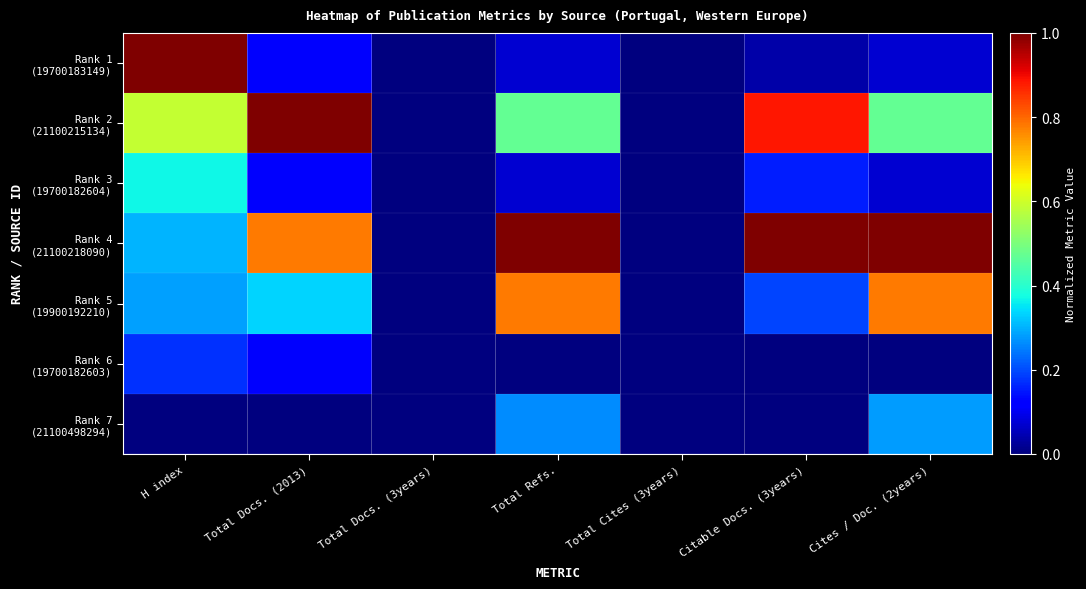

At which category is the sum across all series the highest?

H index